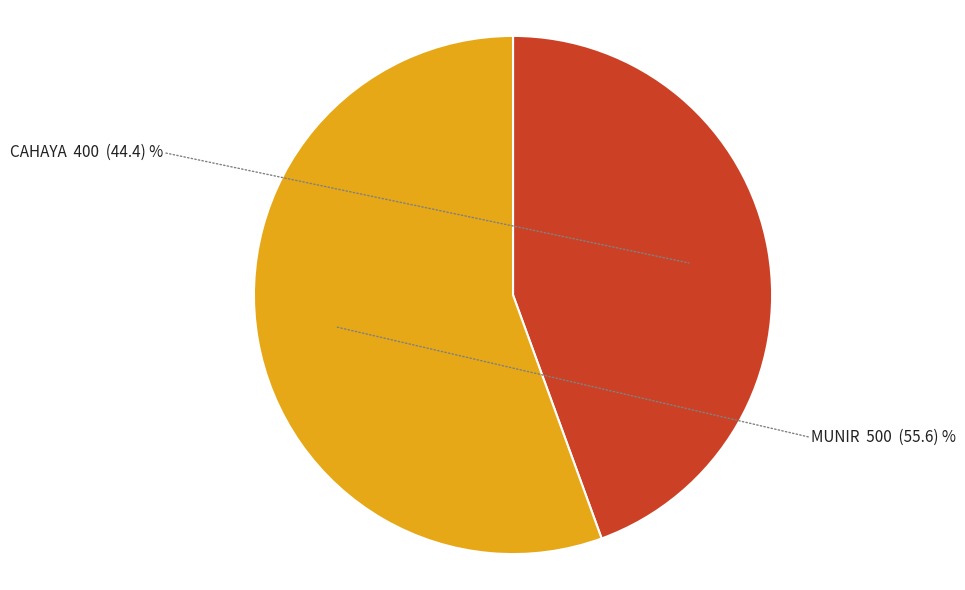

Is there any slice that represents more than half of the pie?

Yes